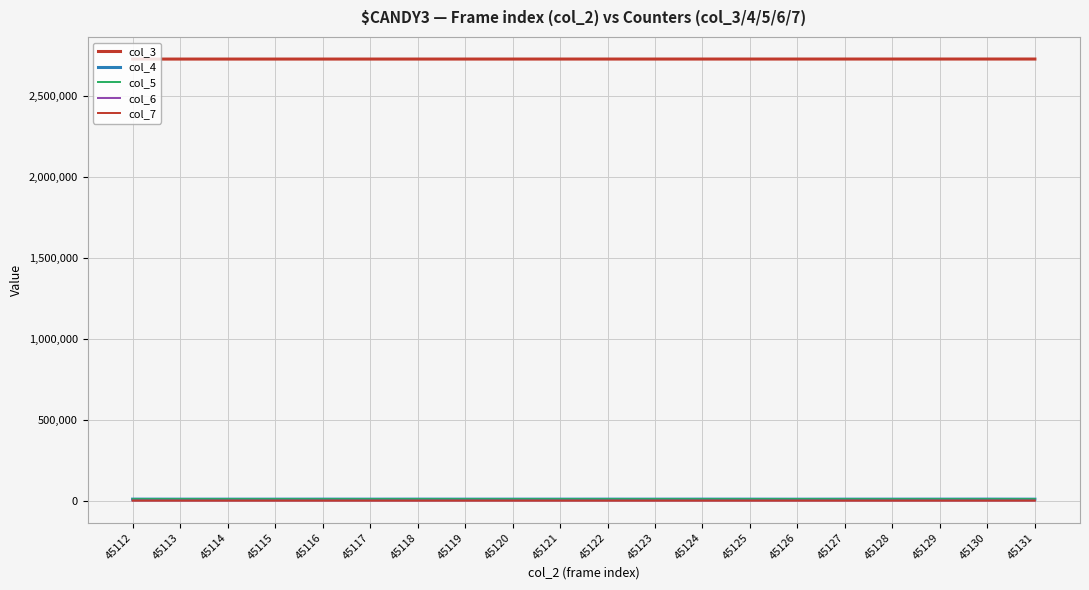

Which series has the largest total across all categories?

col_3